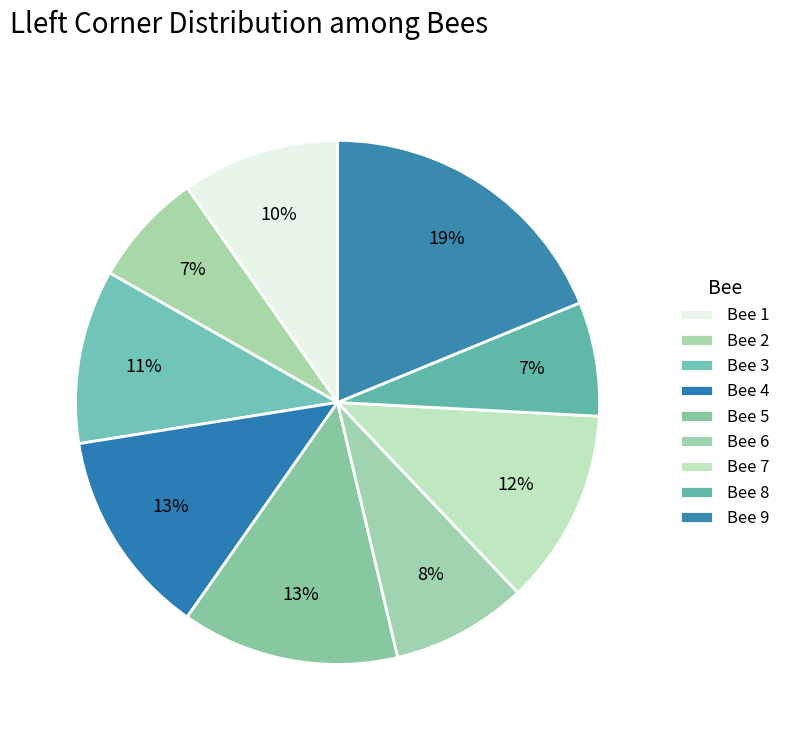

To the nearest percent, what is the difference between the largest and smallest slice percentages?

12%